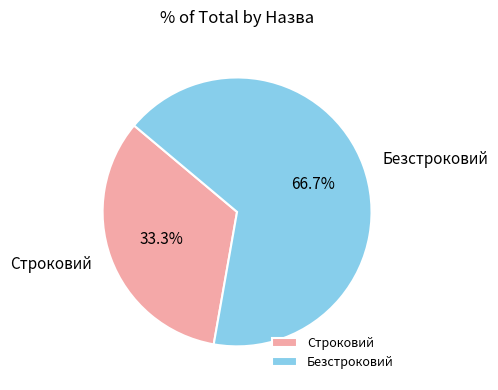

To the nearest percent, what percentage of the pie is Строковий?

33%